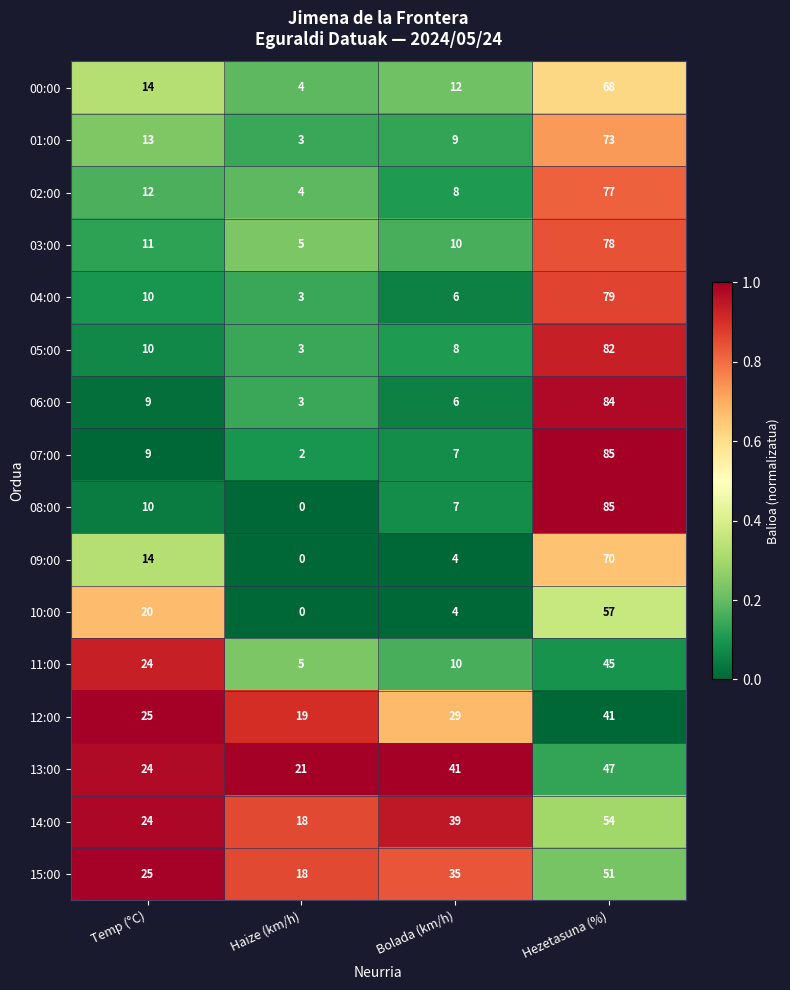

At which label is 04:00 closest to 41?

Temp (°C)